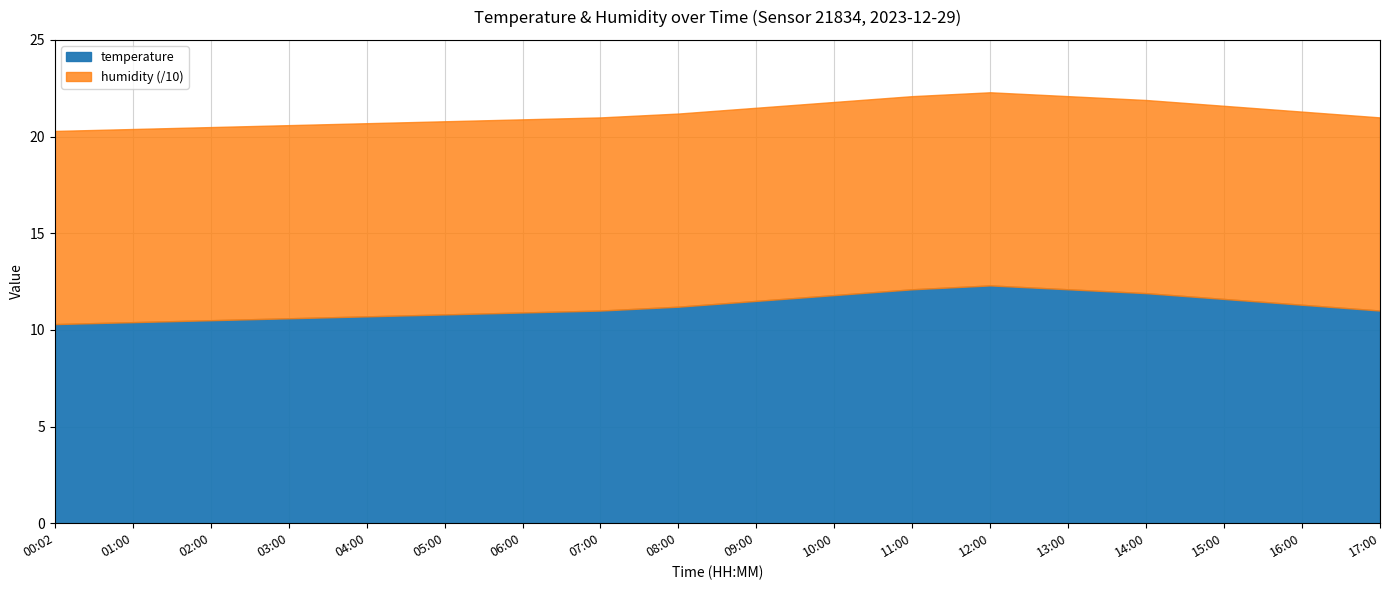

Is the value of temperature at 17:00 greater than the value of humidity at 01:00?

No